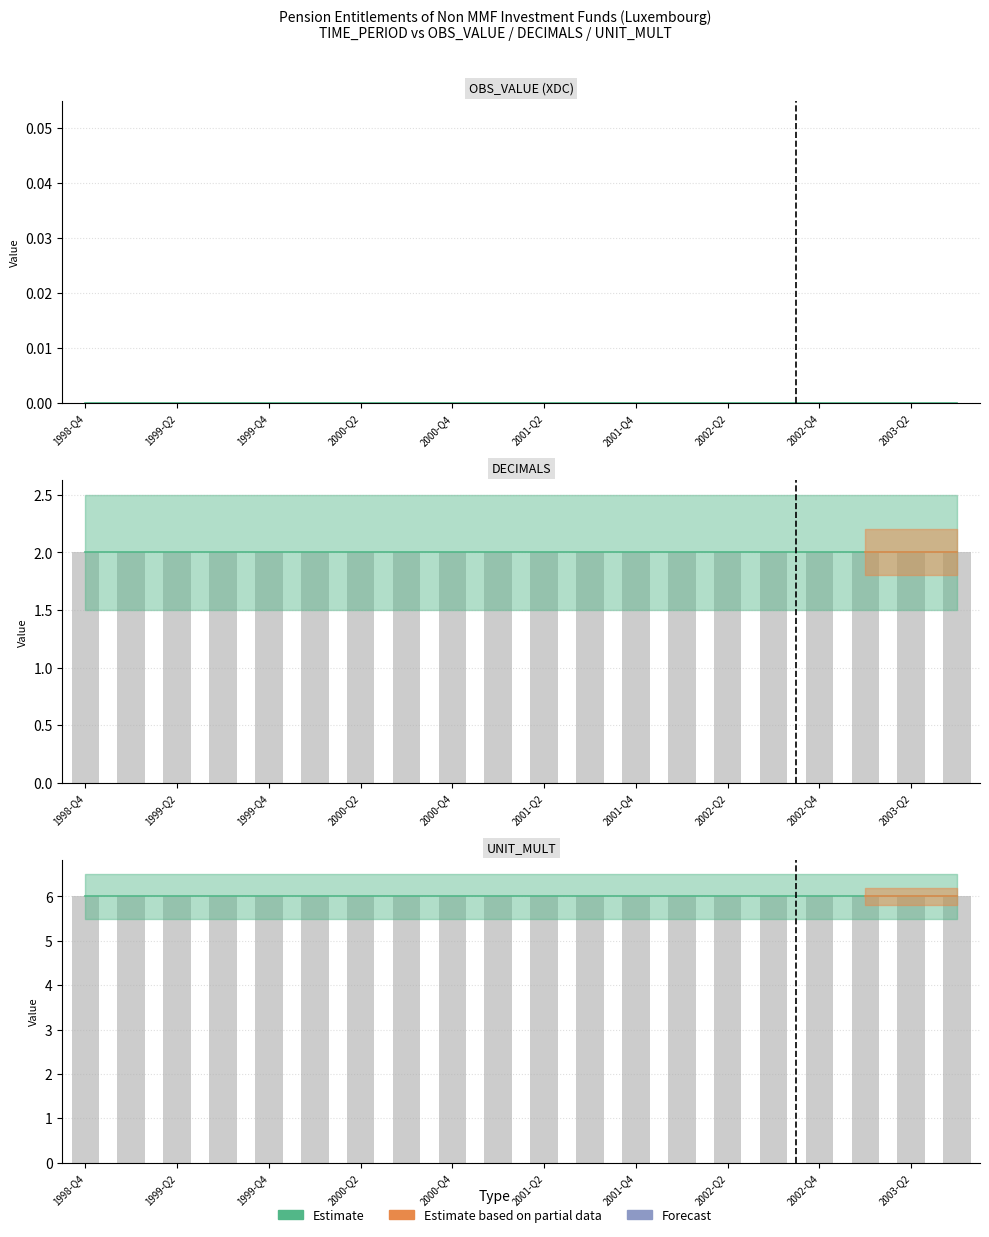

Rank the categories by DECIMALS value from lowest to highest.

1998-Q4, 1999-Q1, 1999-Q2, 1999-Q3, 1999-Q4, 2000-Q1, 2000-Q2, 2000-Q3, 2000-Q4, 2001-Q1, 2001-Q2, 2001-Q3, 2001-Q4, 2002-Q1, 2002-Q2, 2002-Q3, 2002-Q4, 2003-Q1, 2003-Q2, 2003-Q3